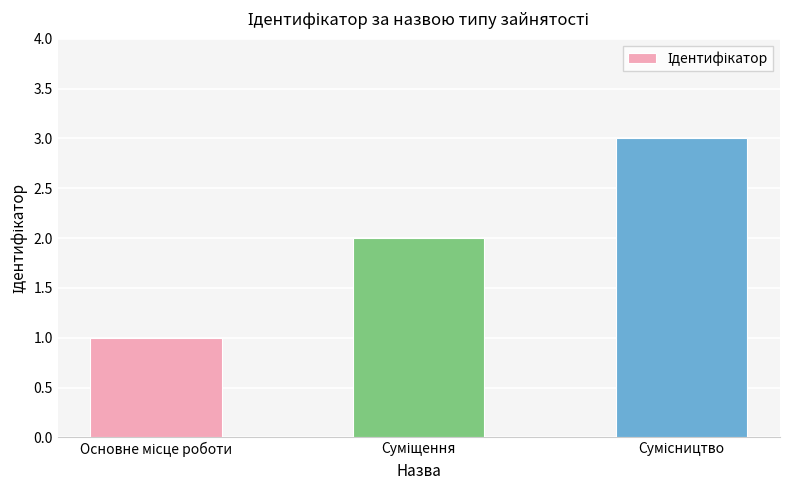

What is the sum of all values?

6